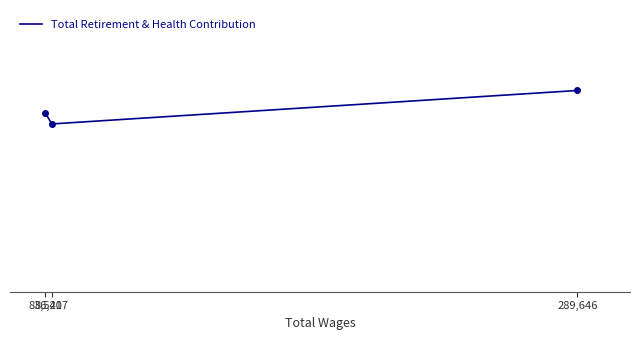

Does the chart have visible grid lines?

No